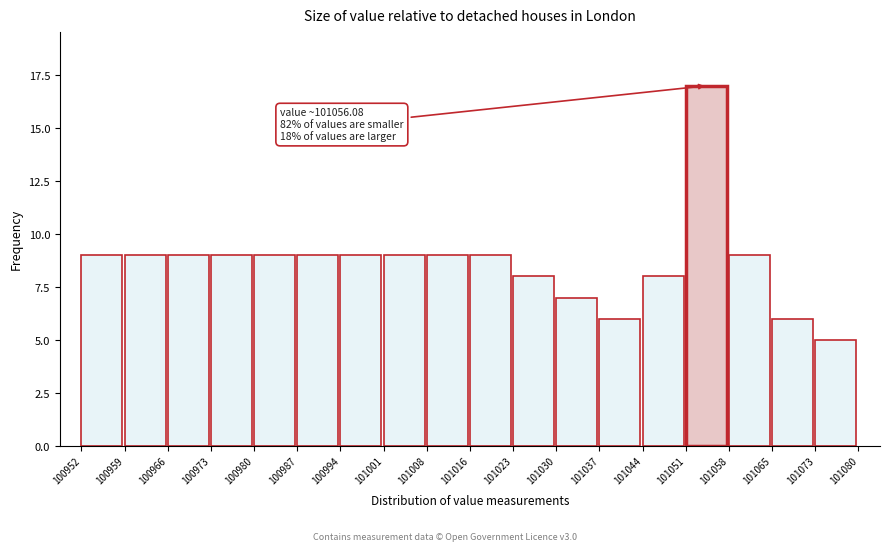

Over which range of the x-axis is the bar tallest?

101051 to 101058